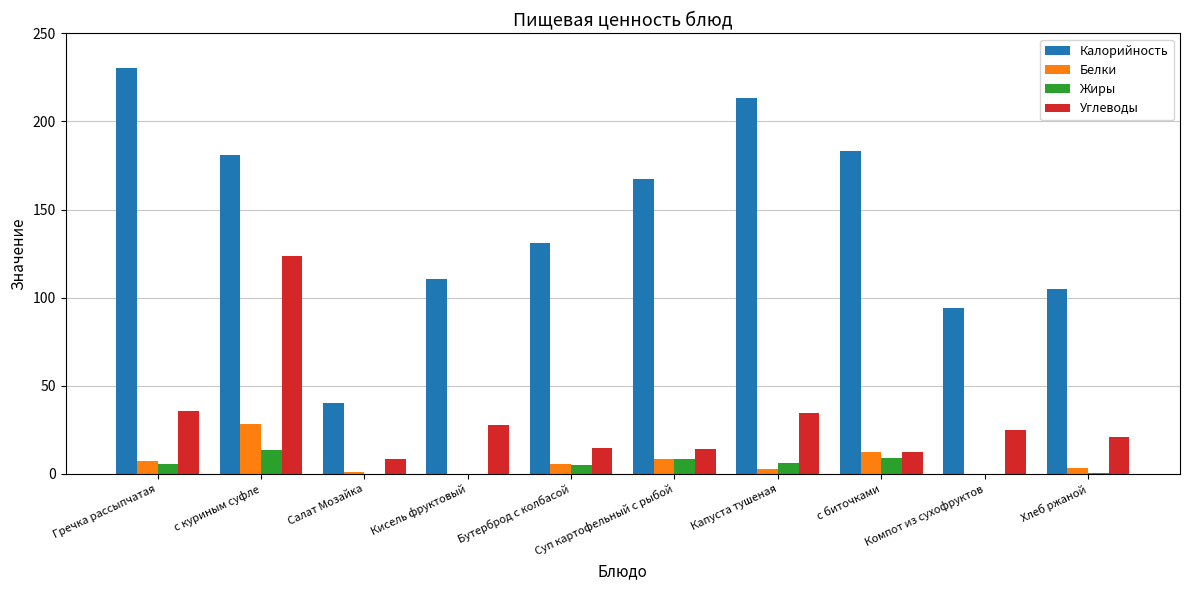

Where does the Калорийность series first go above 167?

Гречка рассыпчатая